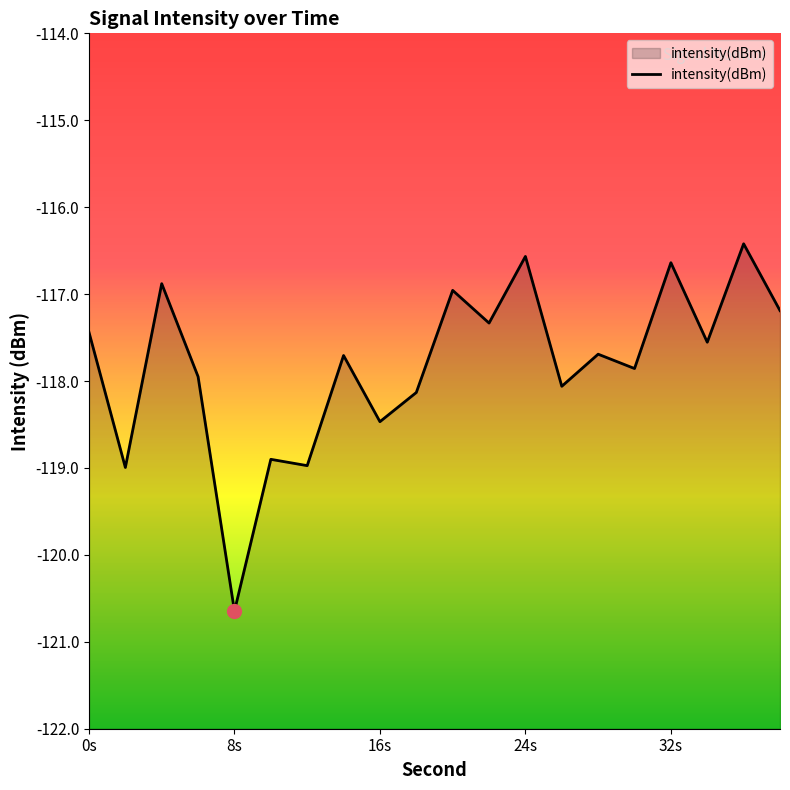

What is the smallest value displayed?

-120.6